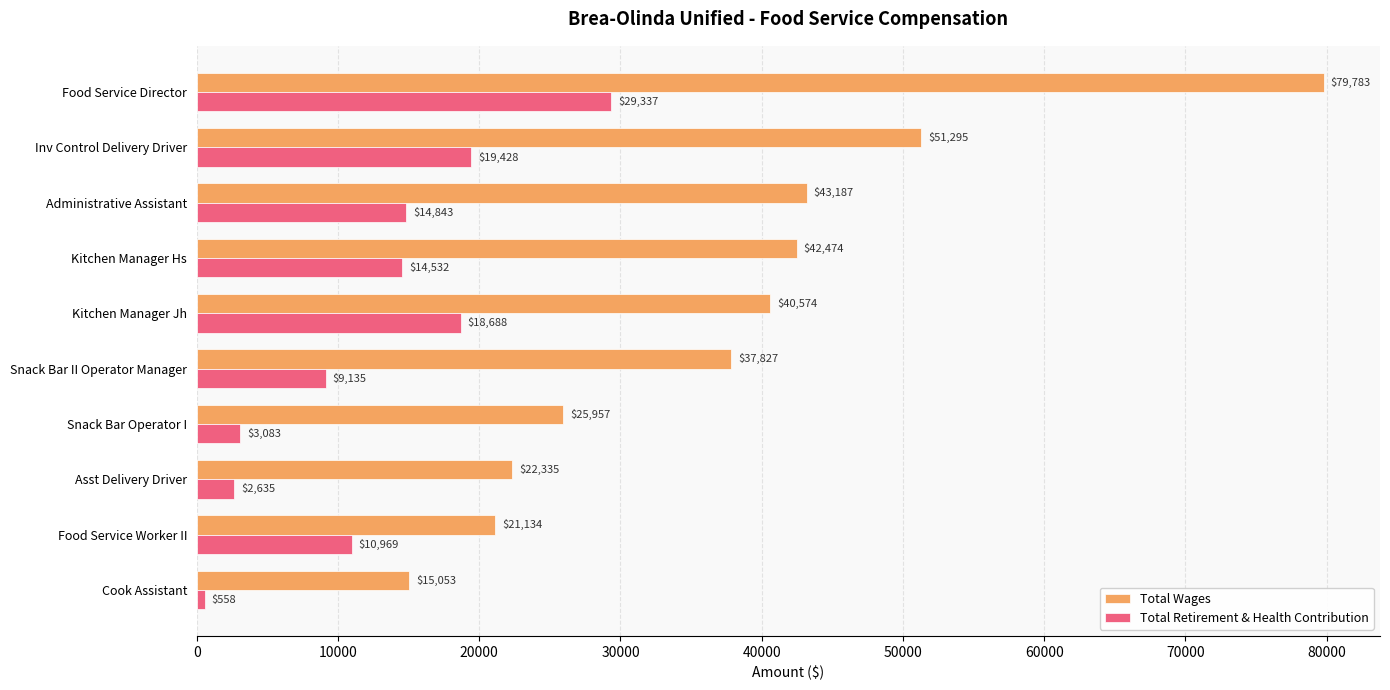

What is the difference between the Total Wages values at Food Service Worker II and Cook Assistant?

6081